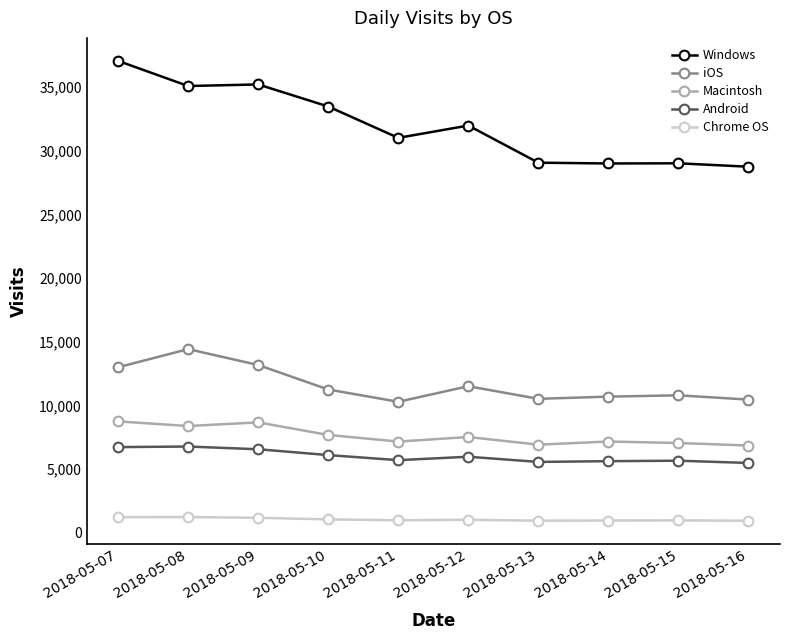

Which series has the largest range (max minus min)?

Windows